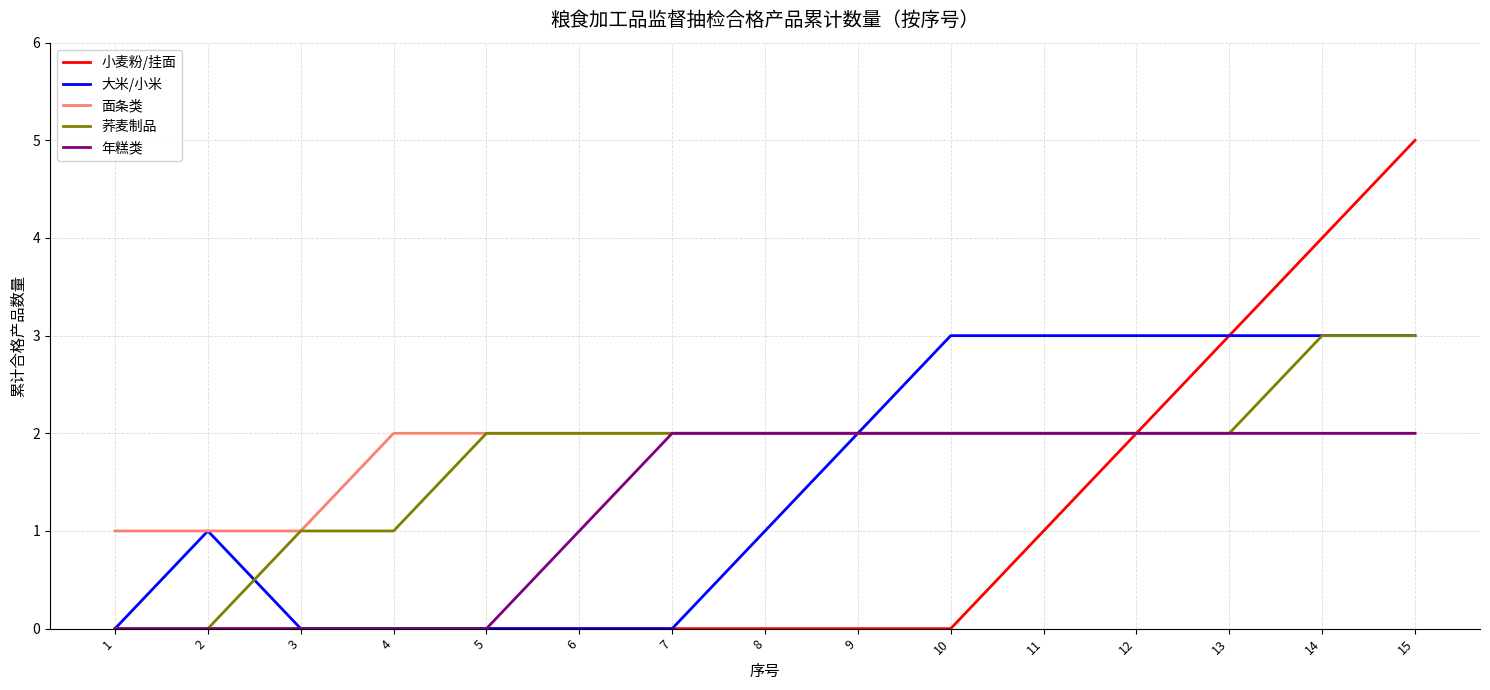

Is the value of 荞麦制品 at 3 greater than the value of 面条类 at 5?

No